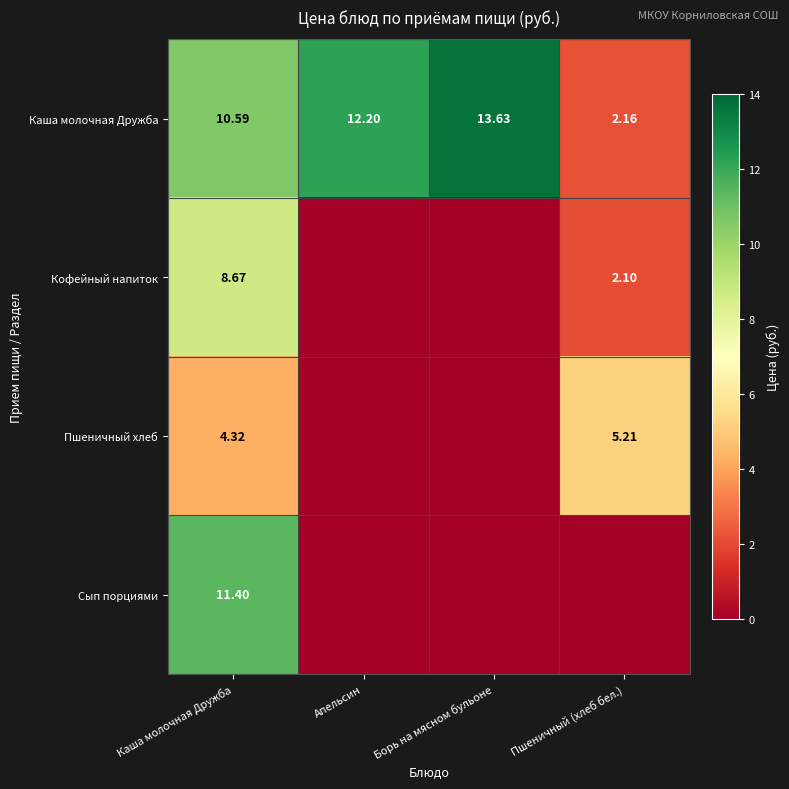

Rank the series at Каша молочная Дружба from highest to lowest value.

Сып порциями, Каша молочная Дружба, Кофейный напиток, Пшеничный хлеб